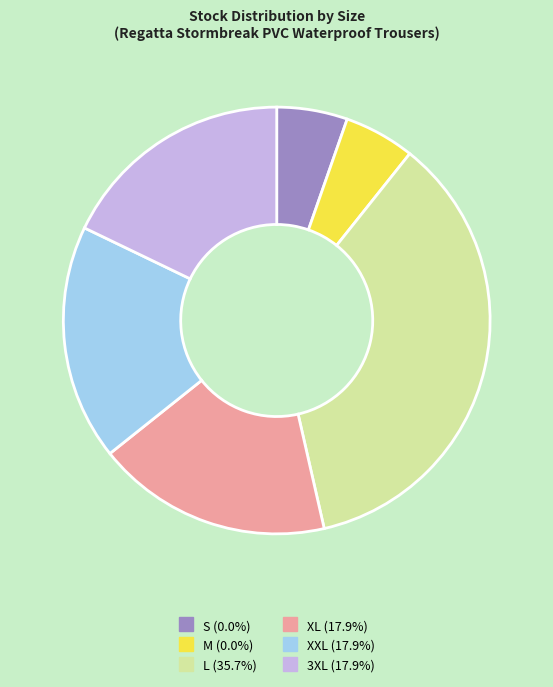

How many slices are in this pie chart?

6